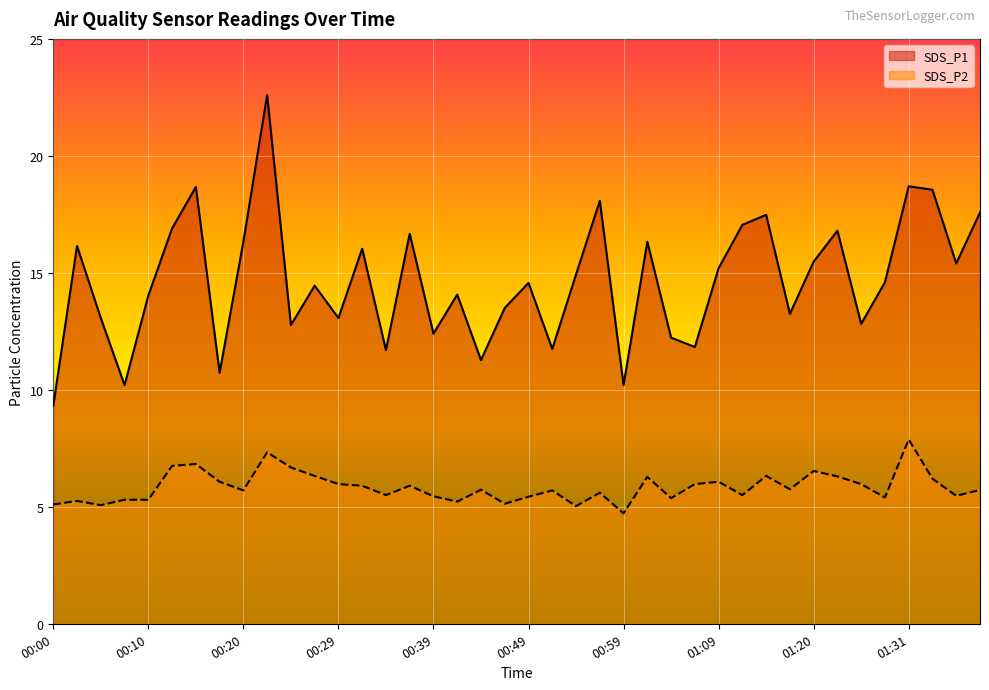

Where is the first local maximum for SDS_P1?

00:03